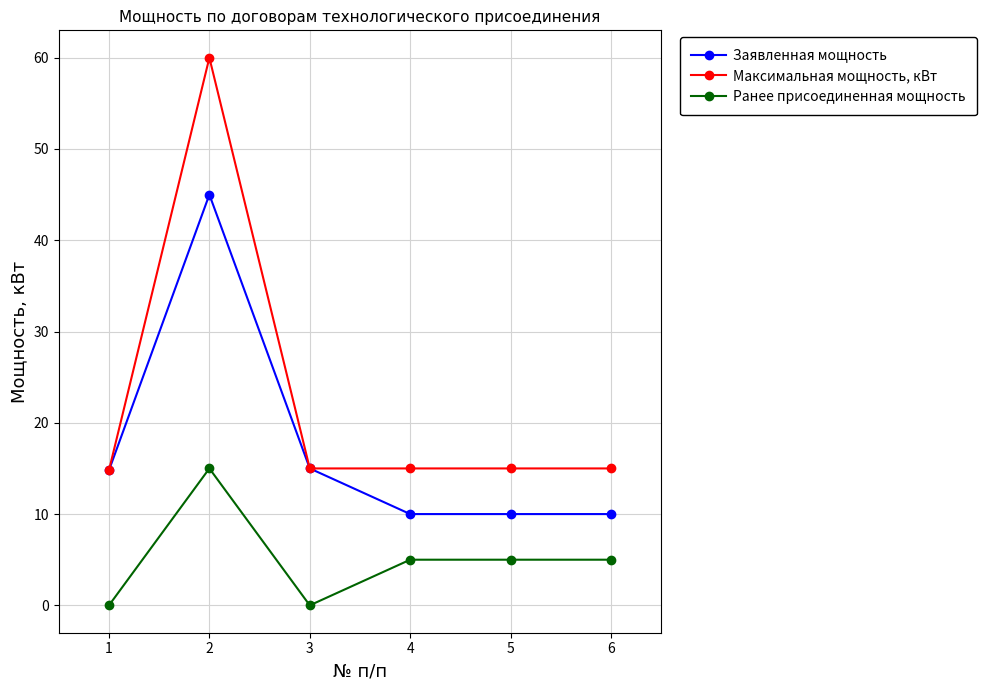

True or false: Ранее присоединенная мощность and Максимальная мощность, кВт cross at least once.

False